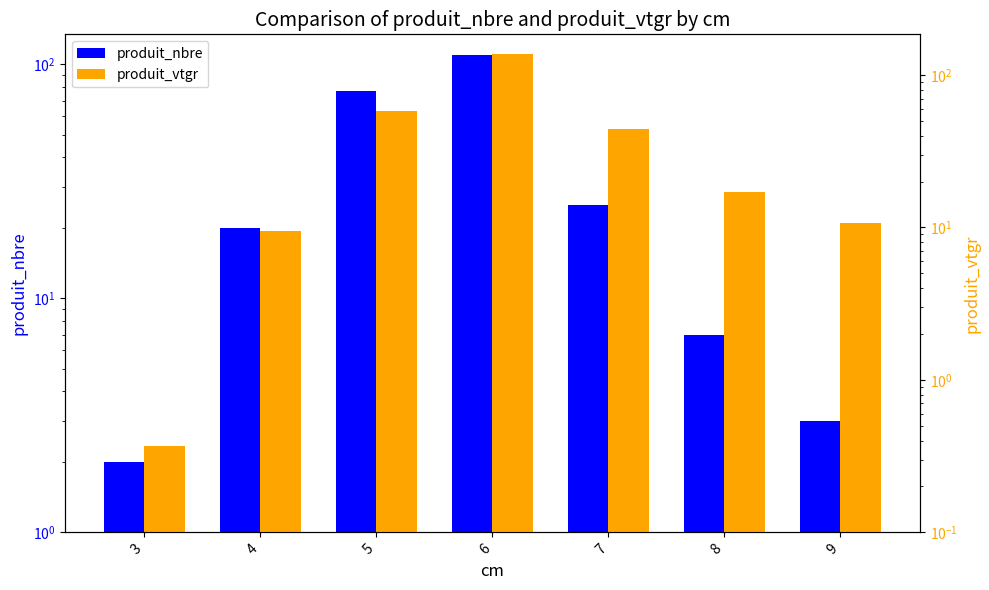

What is the difference between the second highest and minimum values in the produit_vtgr series?

57.5